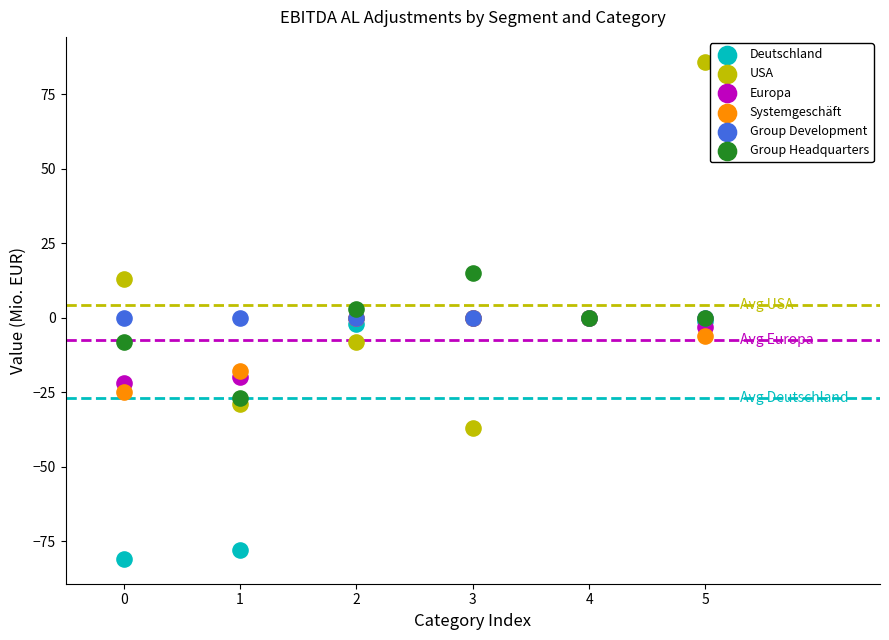

In the USA series, what Y value is closest to 24?

13